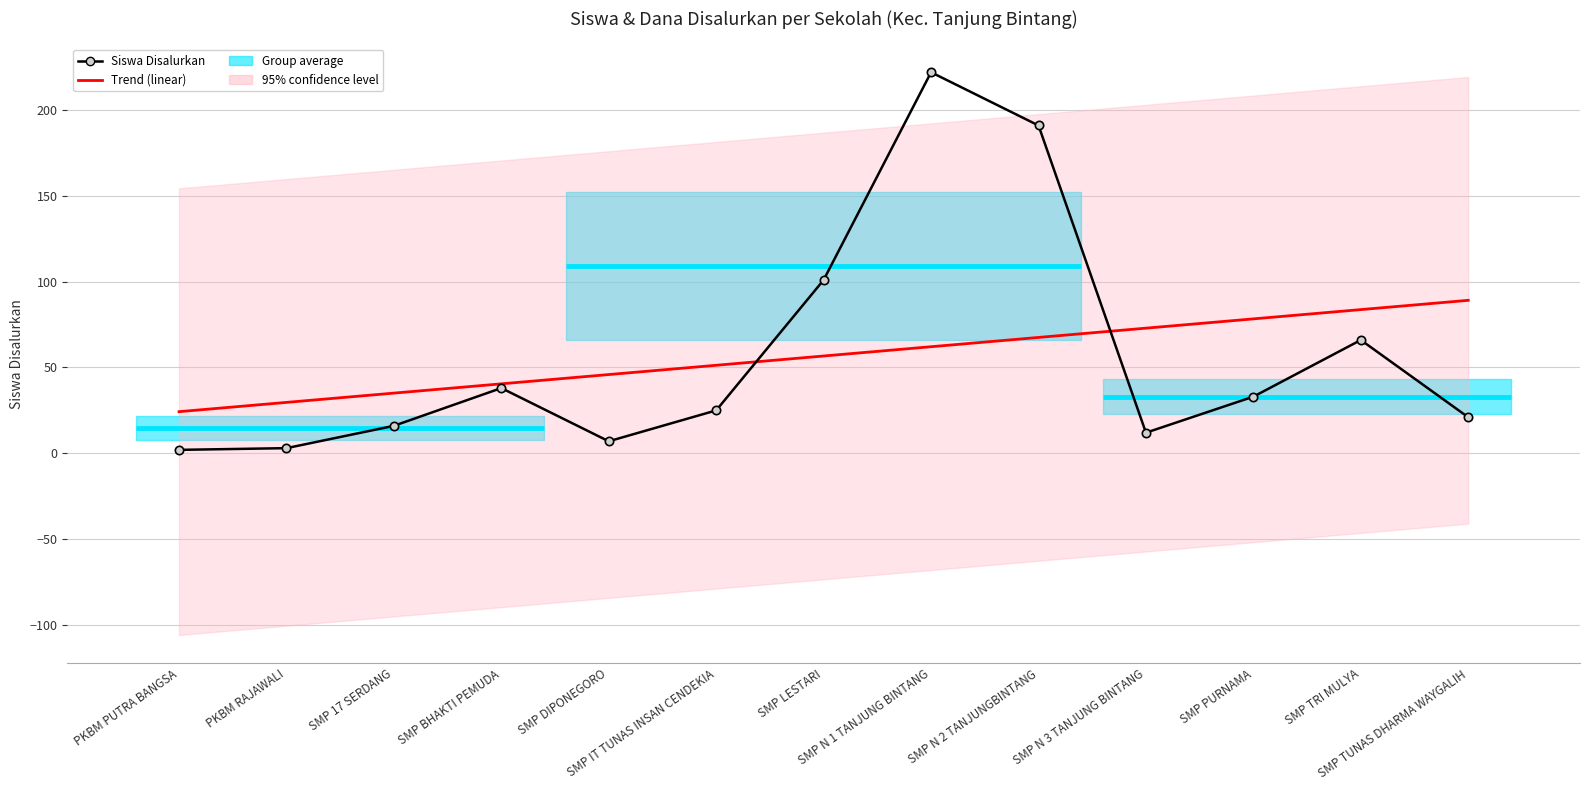

Reading left to right, transcribe all the data shown in this chart.

Siswa Disalurkan: PKBM PUTRA BANGSA=2.0	PKBM RAJAWALI=3.0	SMP 17 SERDANG=16.0	SMP BHAKTI PEMUDA=38.0	SMP DIPONEGORO=7.0	SMP IT TUNAS INSAN CENDEKIA=25.0	SMP LESTARI=101.0	SMP N 1 TANJUNG BINTANG=222.0	SMP N 2 TANJUNGBINTANG=191.0	SMP N 3 TANJUNG BINTANG=12.0	SMP PURNAMA=33.0	SMP TRI MULYA=66.0	SMP TUNAS DHARMA WAYGALIH=21.0
Trend (linear): PKBM PUTRA BANGSA=24.3	PKBM RAJAWALI=29.7	SMP 17 SERDANG=35.1	SMP BHAKTI PEMUDA=40.5	SMP DIPONEGORO=45.9	SMP IT TUNAS INSAN CENDEKIA=51.3	SMP LESTARI=56.7	SMP N 1 TANJUNG BINTANG=62.1	SMP N 2 TANJUNGBINTANG=67.5	SMP N 3 TANJUNG BINTANG=72.9	SMP PURNAMA=78.3	SMP TRI MULYA=83.7	SMP TUNAS DHARMA WAYGALIH=89.1